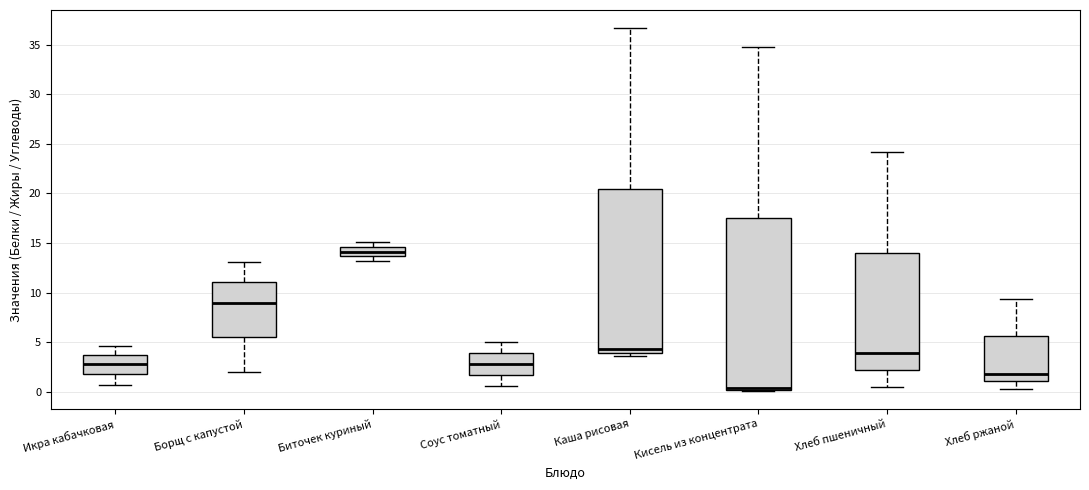

Comparing the boxes themselves (not the whiskers), which one is the tallest?

Кисель из концентрата